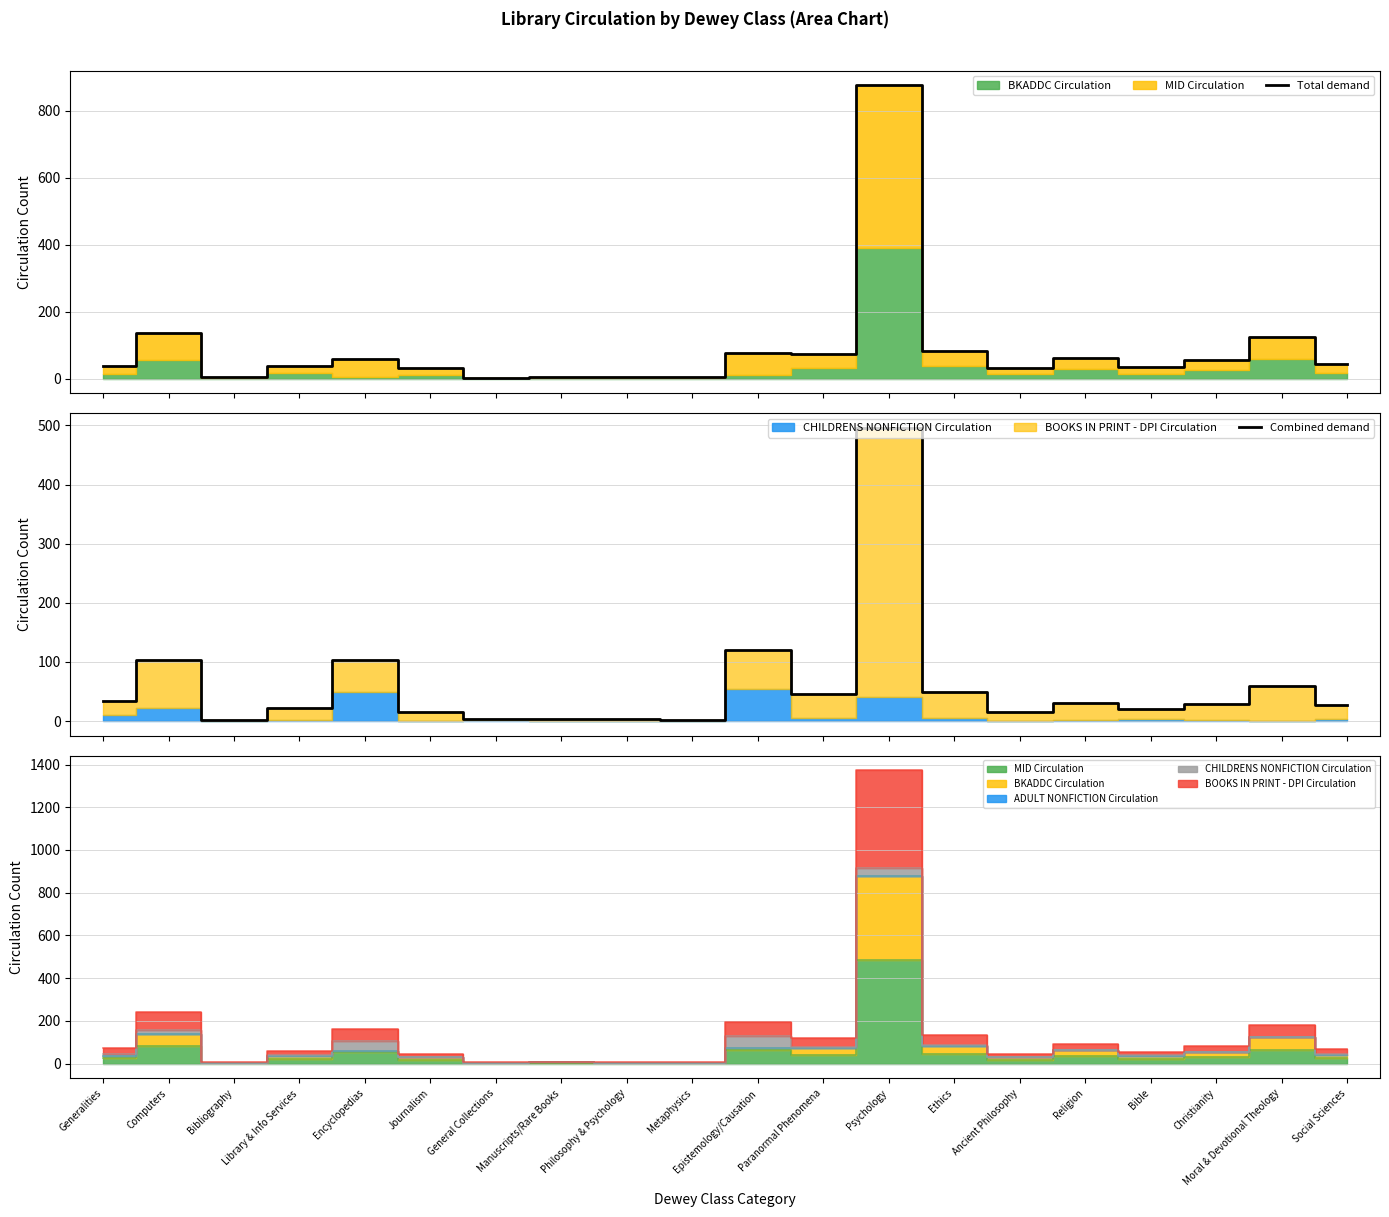

True or false: Combined demand has a value of 40 at Social Sciences.

False